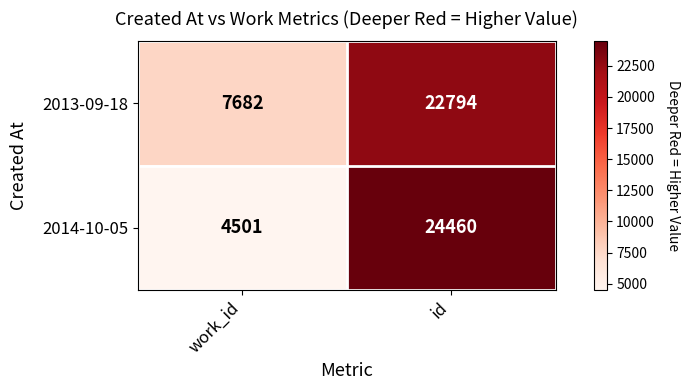

Is it true that 2014-10-05 equals 24460 at id?

True